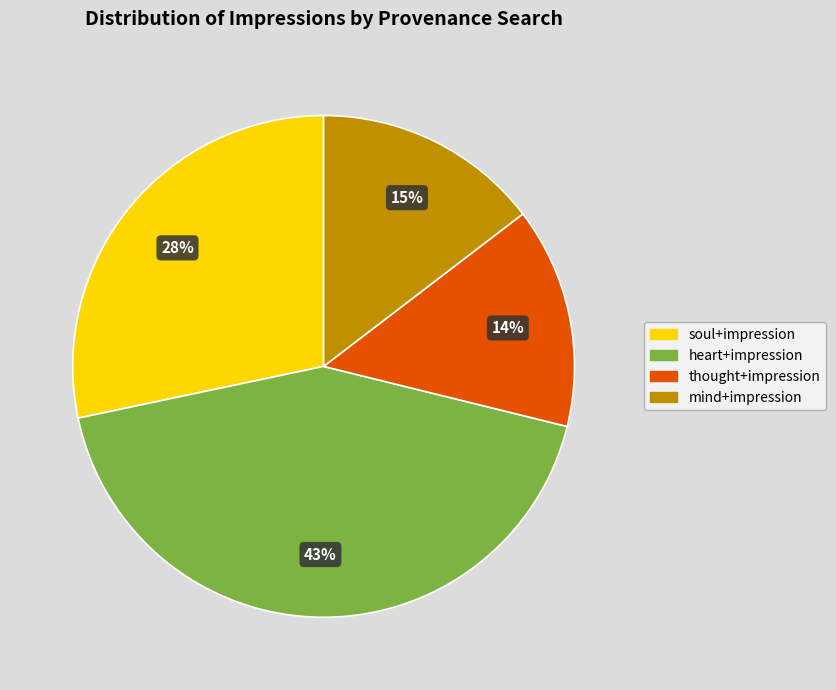

Is there a majority slice in this chart?

No